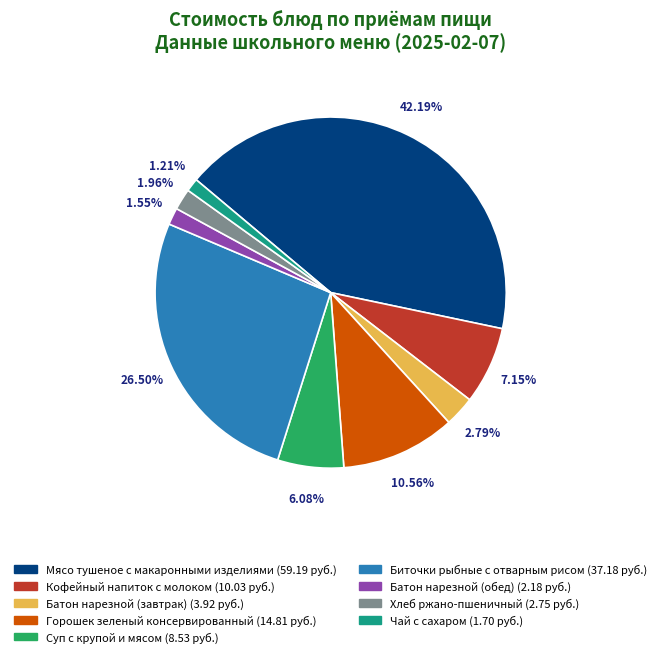

Between Биточки рыбные с отварным рисом and Кофейный напиток с молоком, which is larger?

Биточки рыбные с отварным рисом